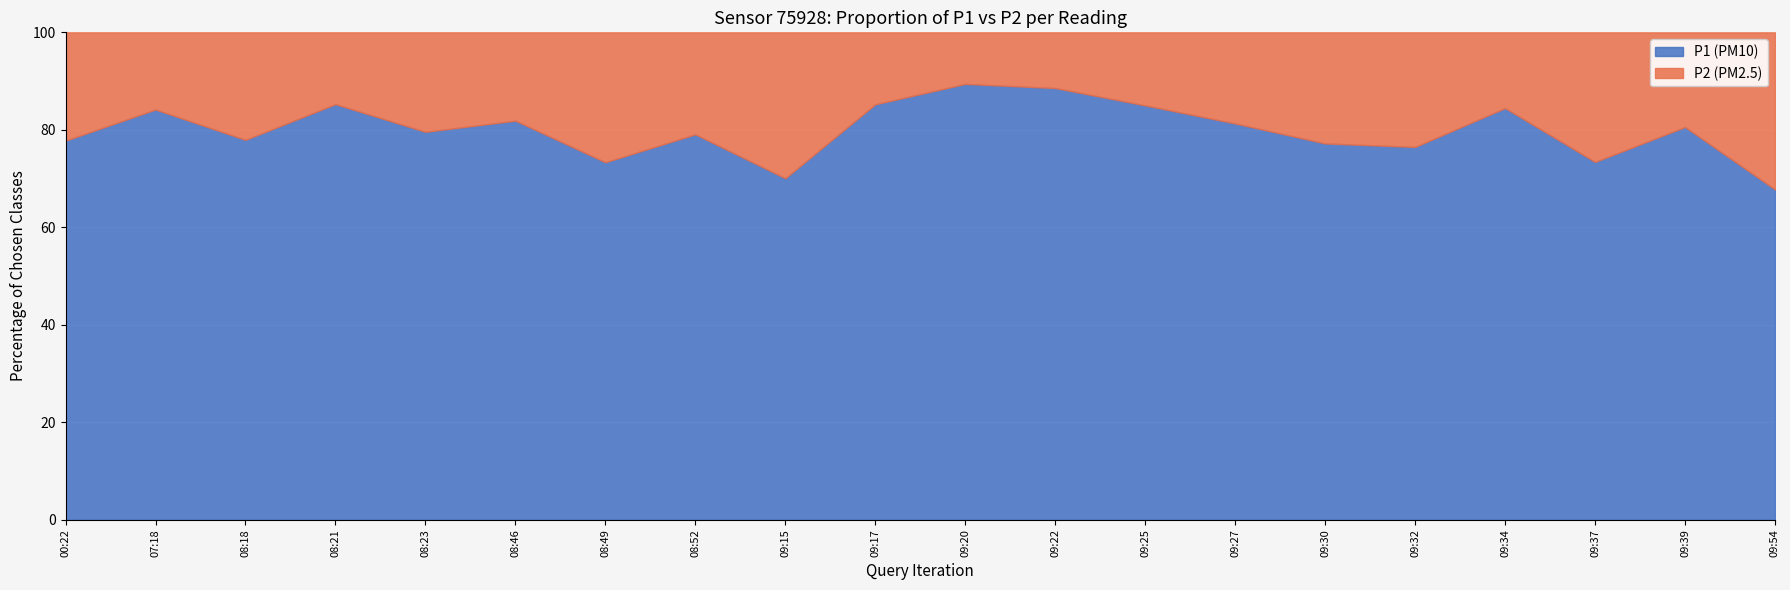

True or false: P1 (PM10) has a value of 85.0 at 09:25.

True